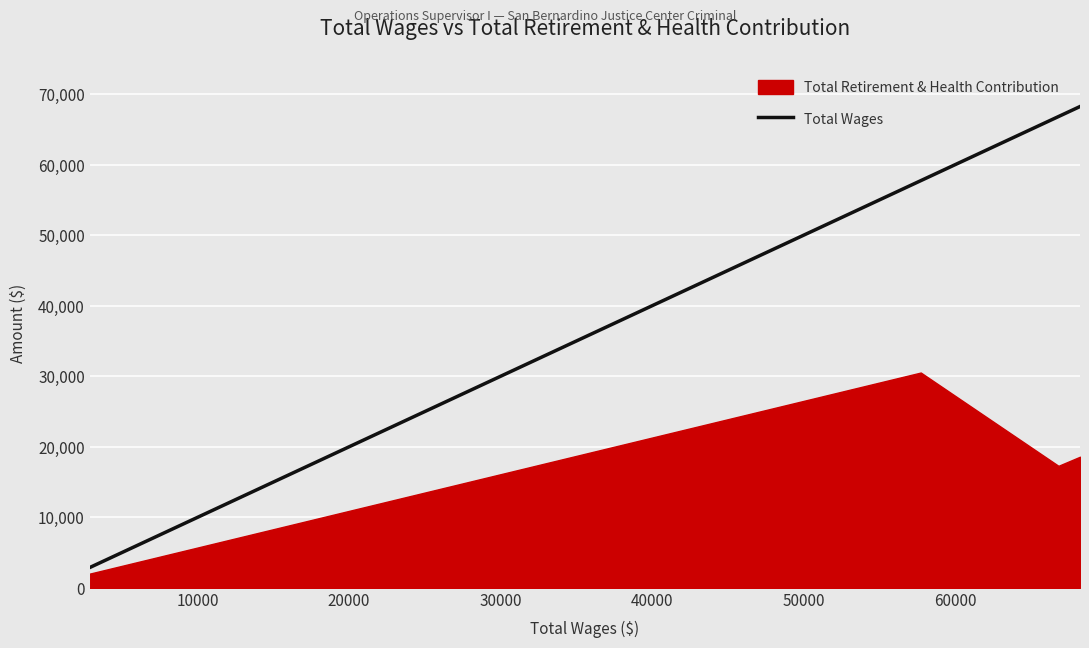

How many values exceed 66835?

1